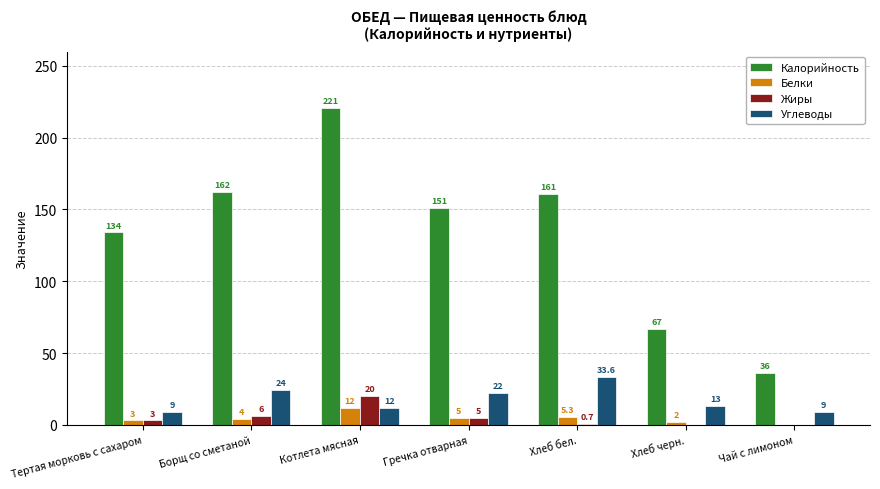

Reading left to right, list all the values displayed in this chart.

Калорийность: Тертая морковь с сахаром=134.0	Борщ со сметаной=162.0	Котлета мясная=221.0	Гречка отварная=151.0	Хлеб бел.=161.0	Хлеб черн.=67.0	Чай с лимоном=36.0
Белки: Тертая морковь с сахаром=3.0	Борщ со сметаной=4.0	Котлета мясная=12.0	Гречка отварная=5.0	Хлеб бел.=5.3	Хлеб черн.=2.0	Чай с лимоном=0.0
Жиры: Тертая морковь с сахаром=3.0	Борщ со сметаной=6.0	Котлета мясная=20.0	Гречка отварная=5.0	Хлеб бел.=0.7	Хлеб черн.=0.0	Чай с лимоном=0.0
Углеводы: Тертая морковь с сахаром=9.0	Борщ со сметаной=24.0	Котлета мясная=12.0	Гречка отварная=22.0	Хлеб бел.=33.6	Хлеб черн.=13.0	Чай с лимоном=9.0